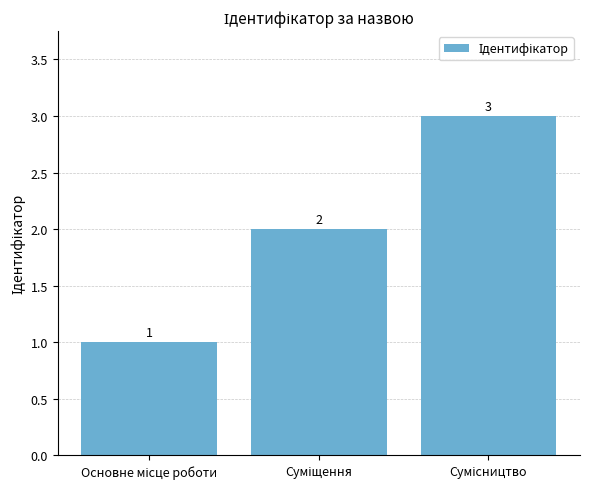

Are the bars horizontal?

No